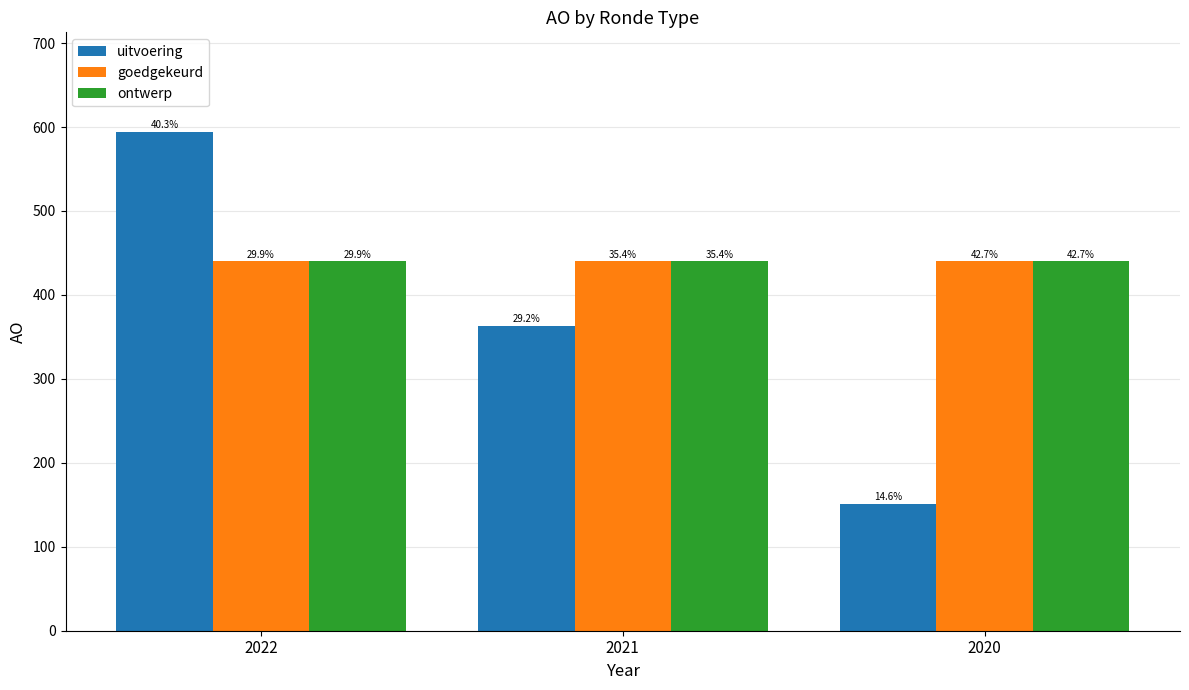

What is the value of the goedgekeurd bar at the 2nd from the left?

440